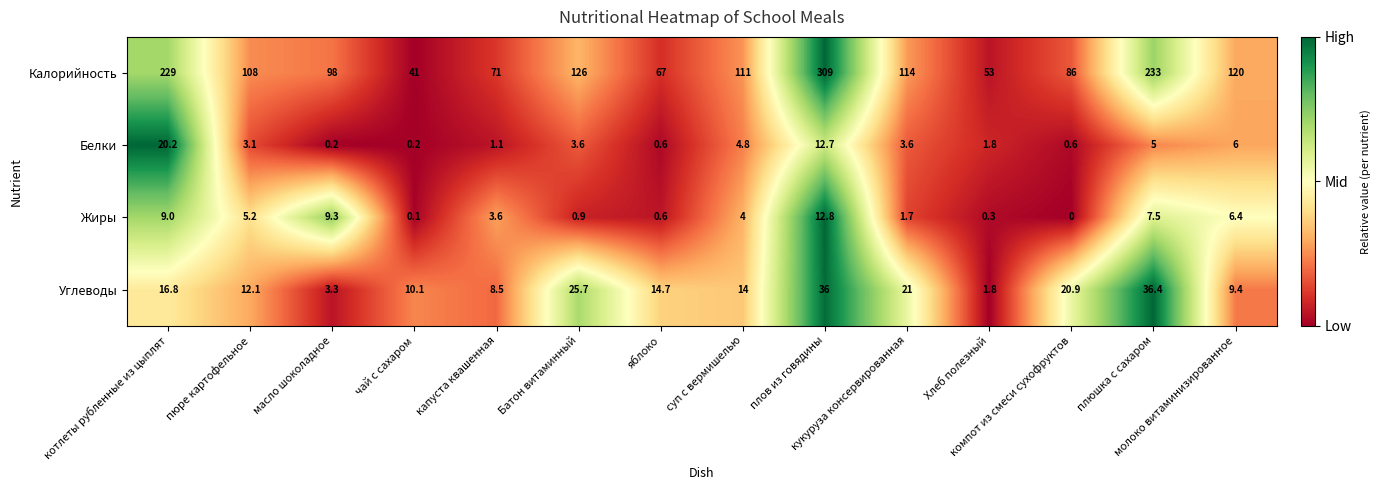

What is the maximum value shown in the chart?

309.0